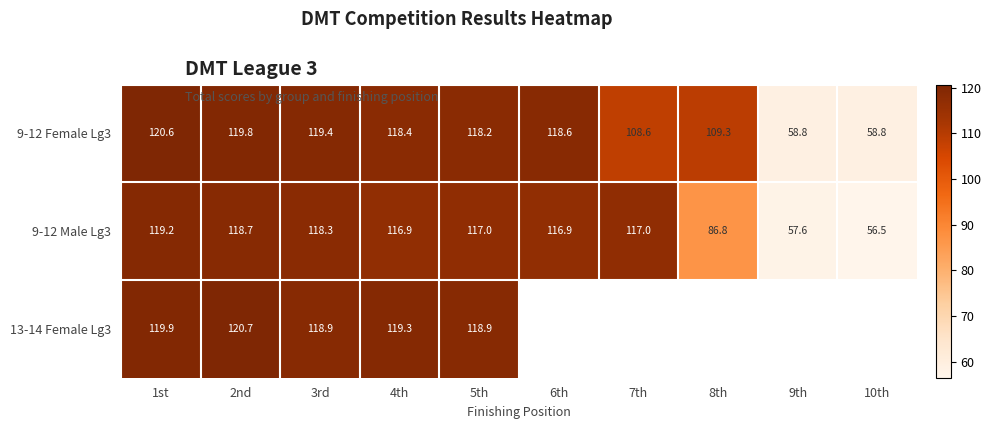

What is the spread (max minus min) of values at 4th?

2.4